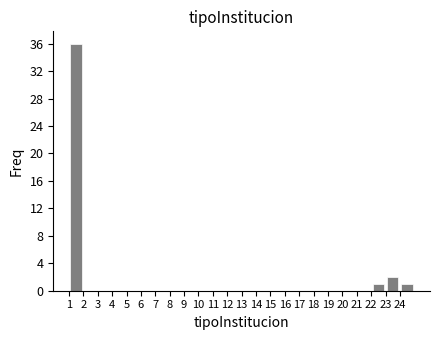

Over which range of the x-axis is the bar tallest?

1 to 2